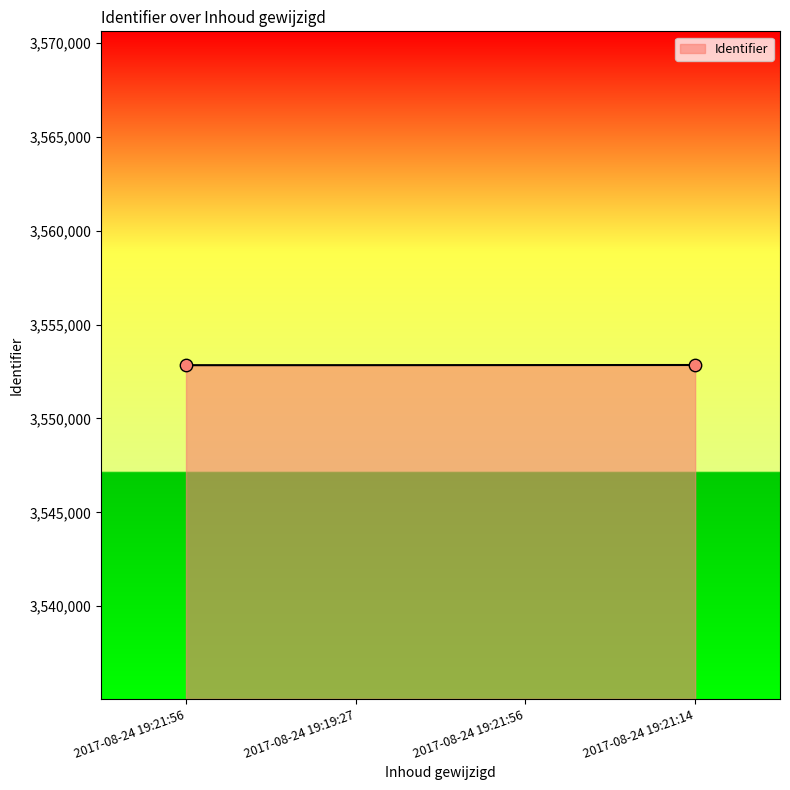

Between 2017-08-24 19:21:14 and 2017-08-24 19:21:56, which is larger?

2017-08-24 19:21:14